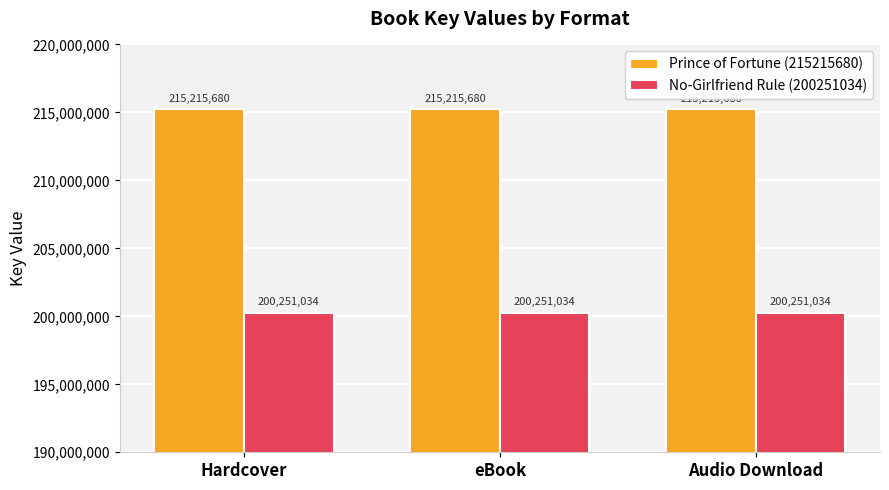

The value of No-Girlfriend Rule (200251034) at eBook is 284507737. True or false?

False